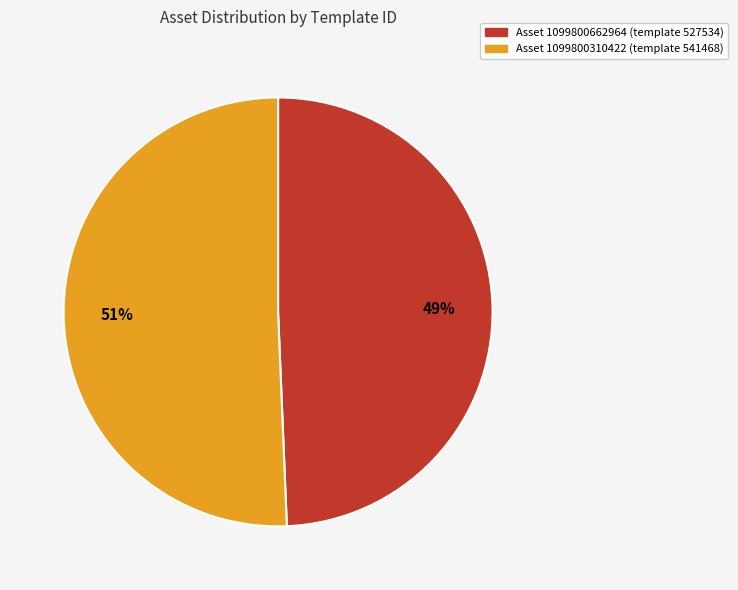

To the nearest percent, what is the average slice percentage?

50%